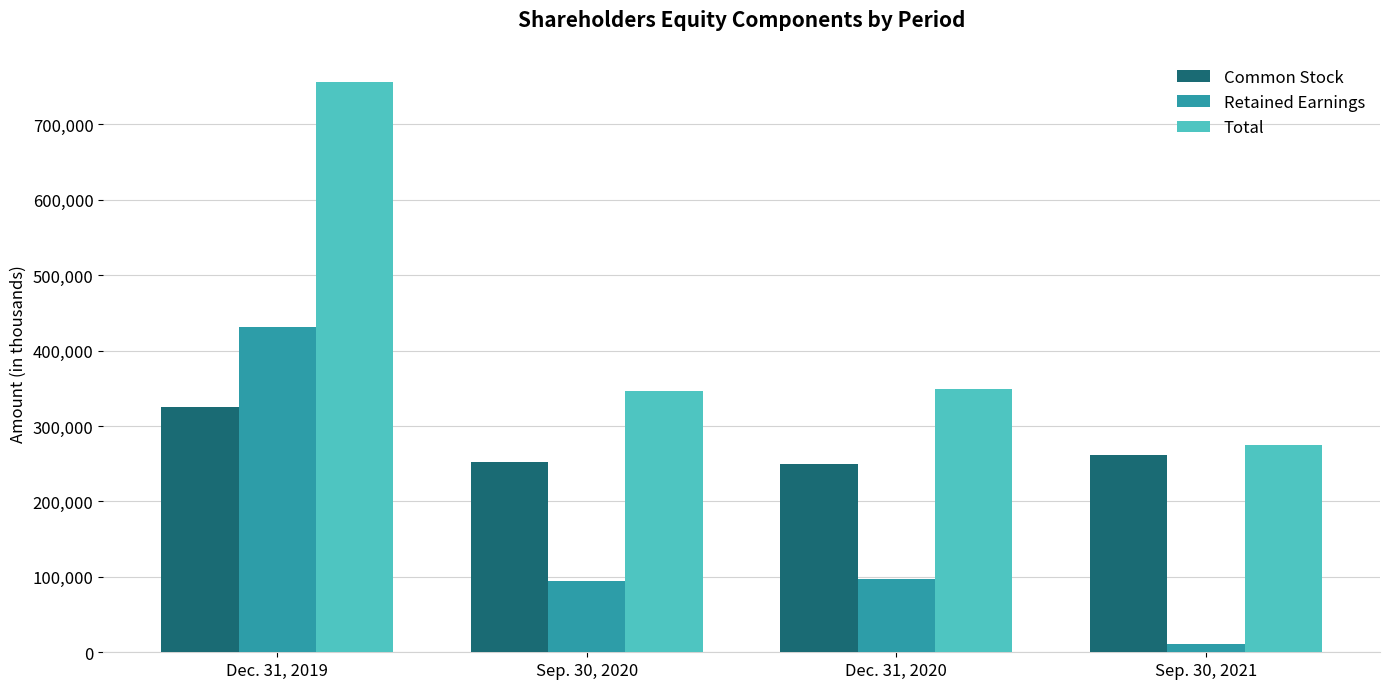

At which label does Total reach its minimum?

Sep. 30, 2021